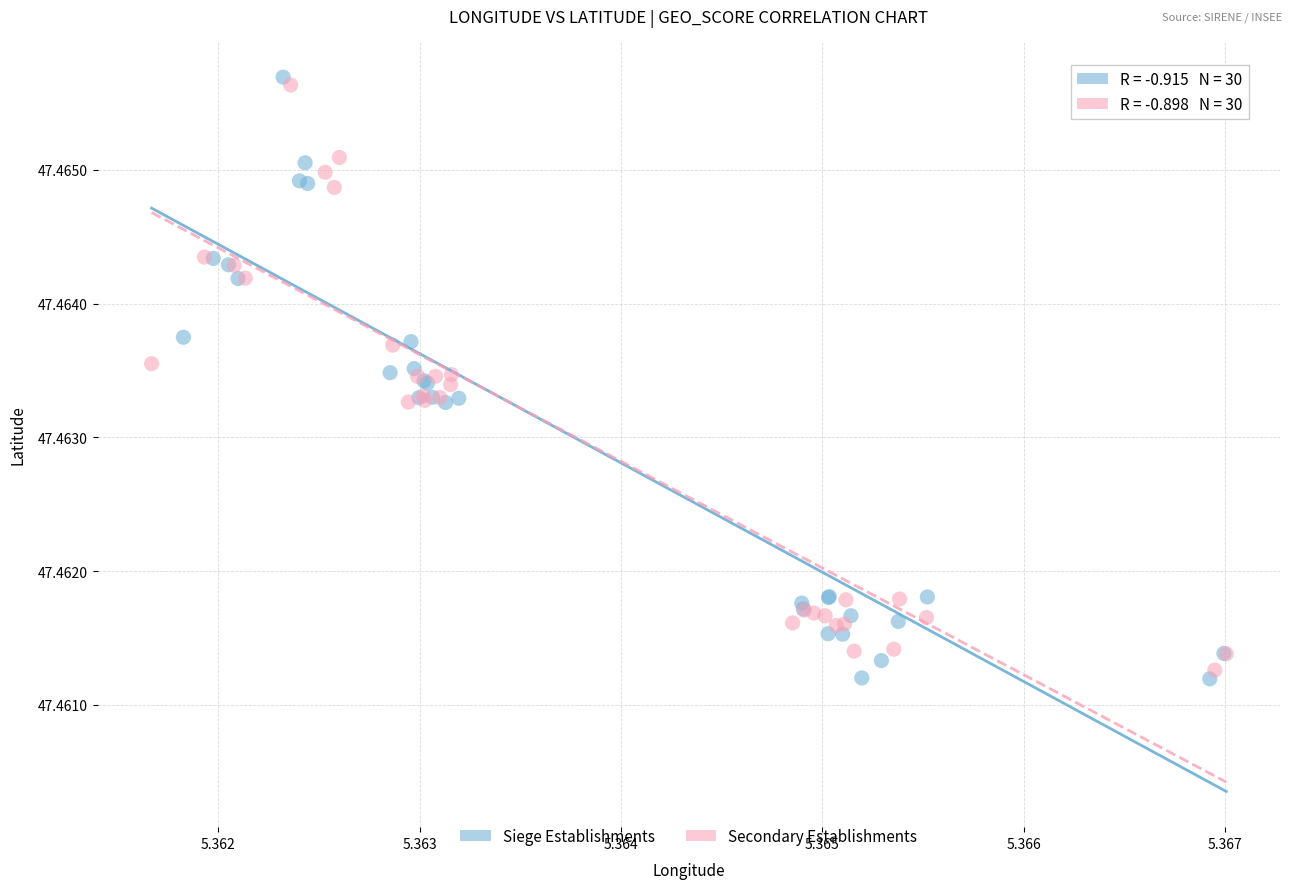

Which series has the largest Y range (max minus min)?

Siege Establishments